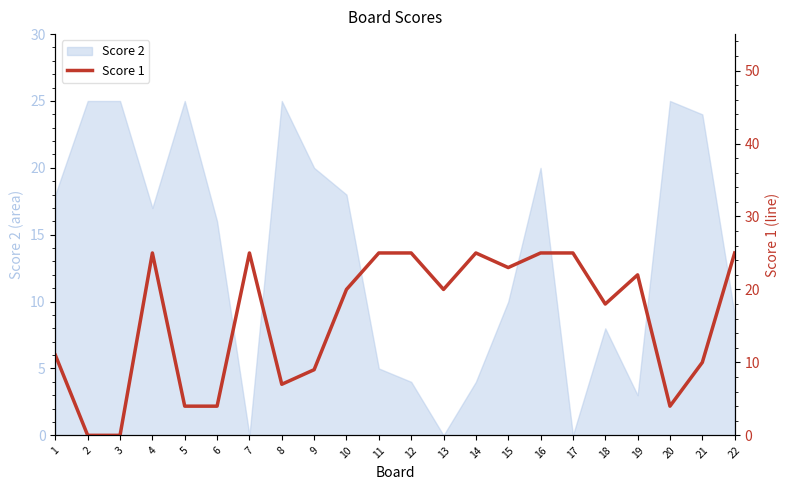

Which category has the highest value across all series?

4